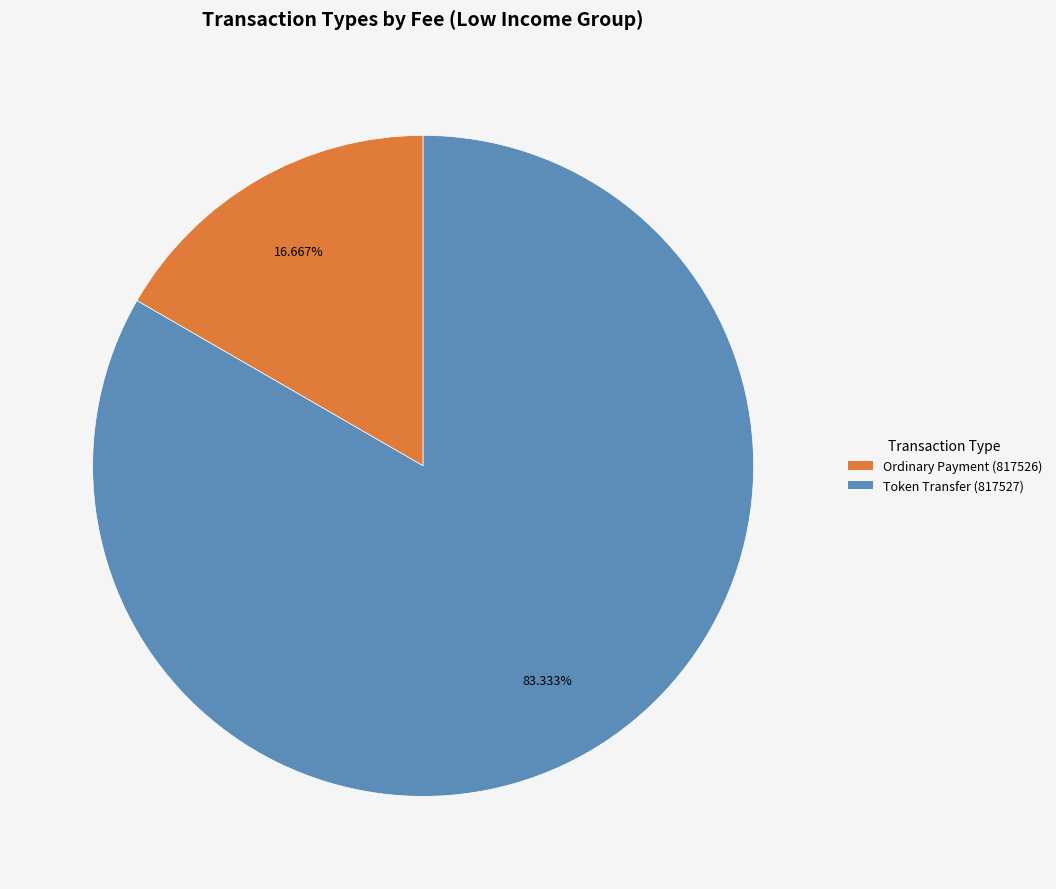

To the nearest percent, what is the average slice percentage?

50%